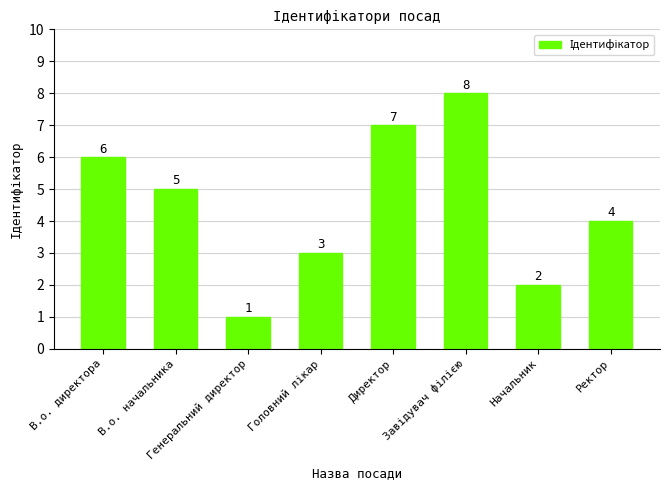

What is the value of the 6th bar from the left?

8